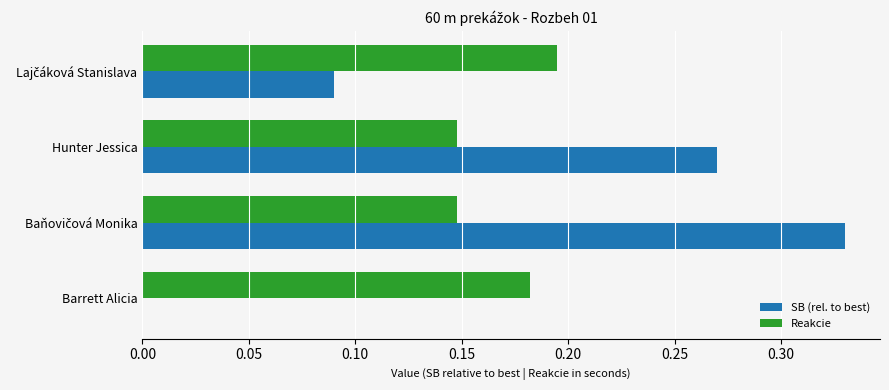

What is the sum of all Reakcie values?

0.7